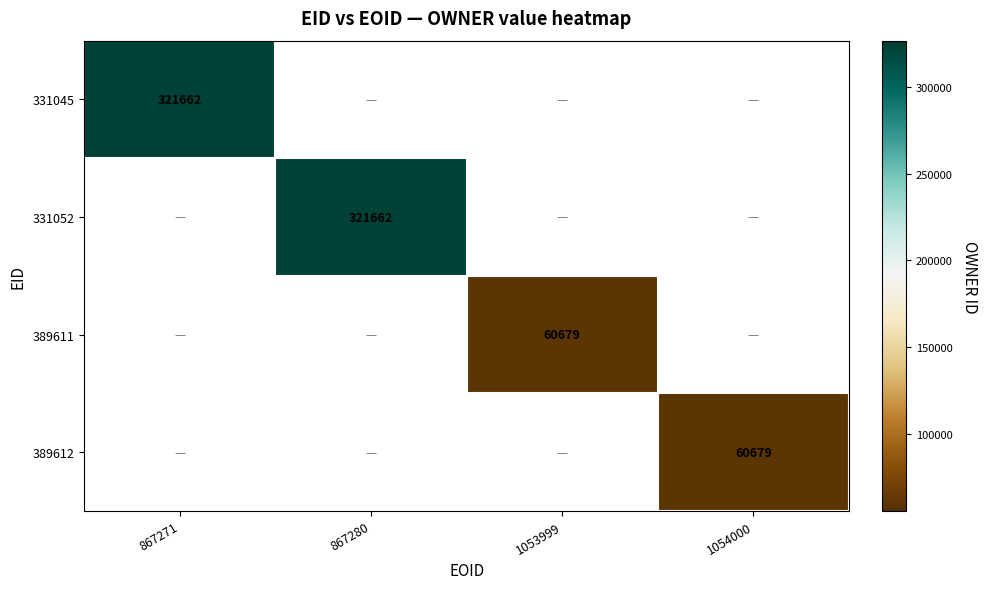

The value of 331045 at 867271 is 566561. True or false?

False